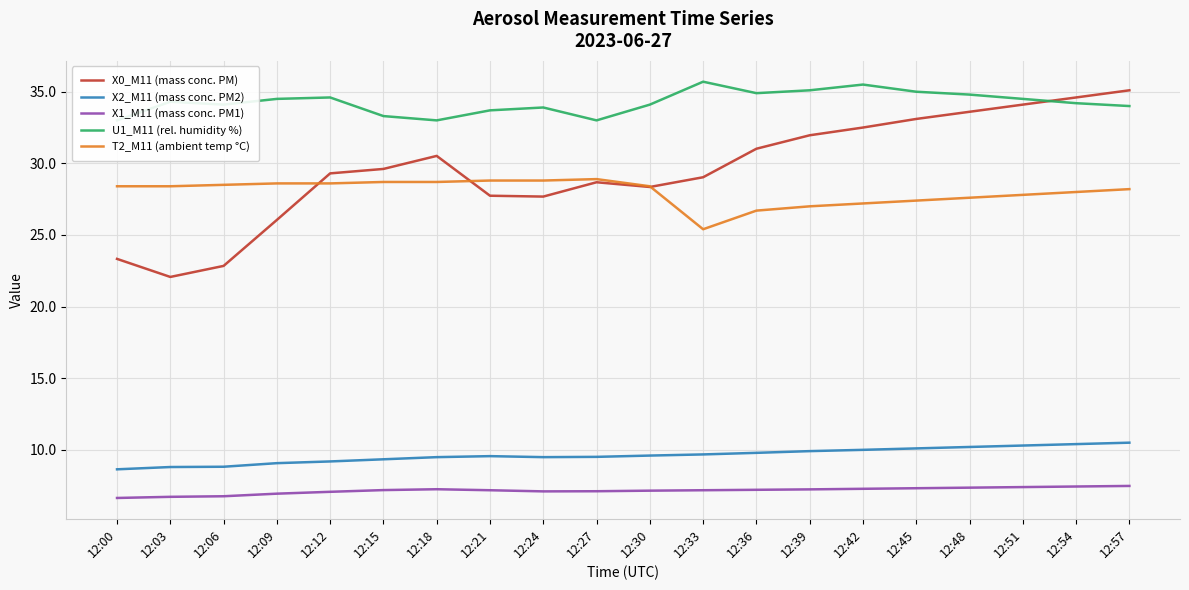

Which series has the largest total across all categories?

U1_M11 (rel. humidity %)